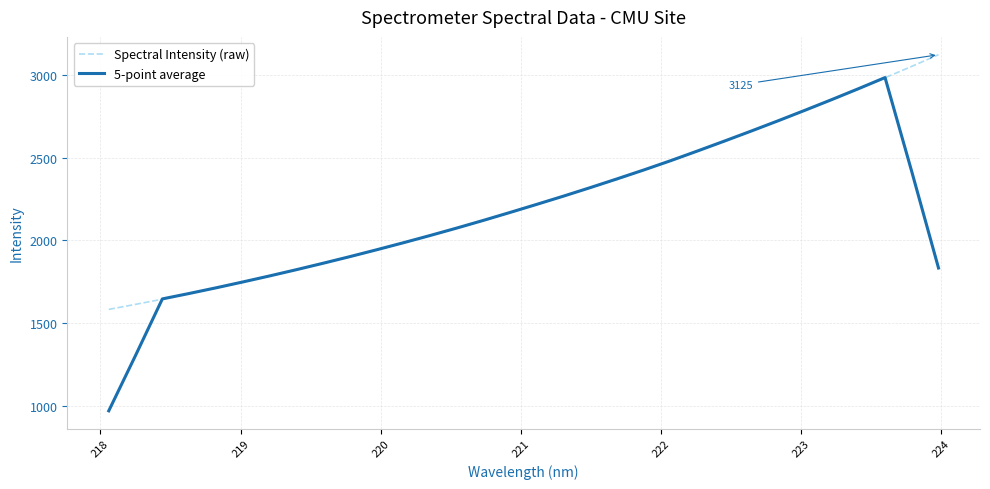

List the series in order of their peak value, lowest first.

5-point average, Spectral Intensity (raw)